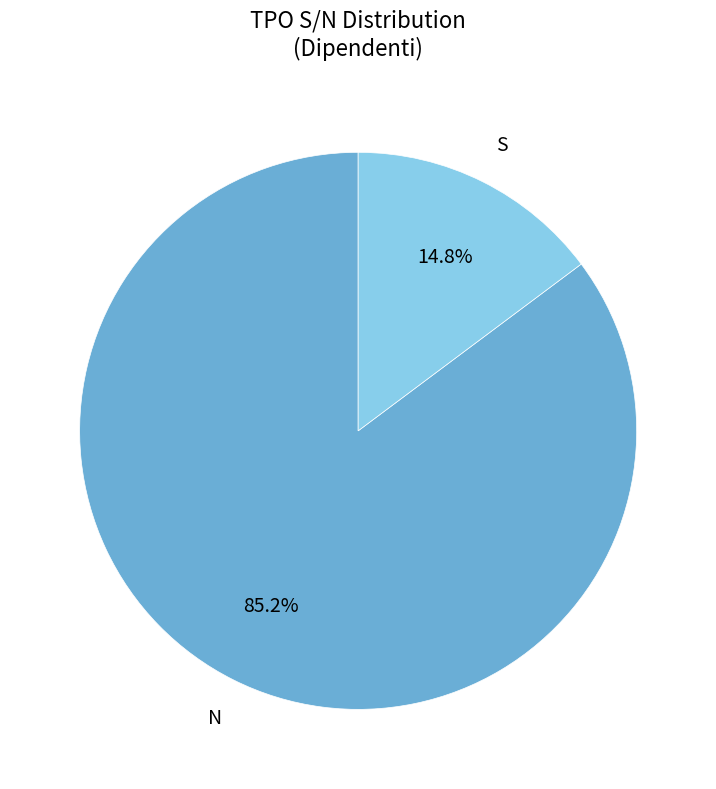

The S slice represents 15% of the pie. True or false?

True